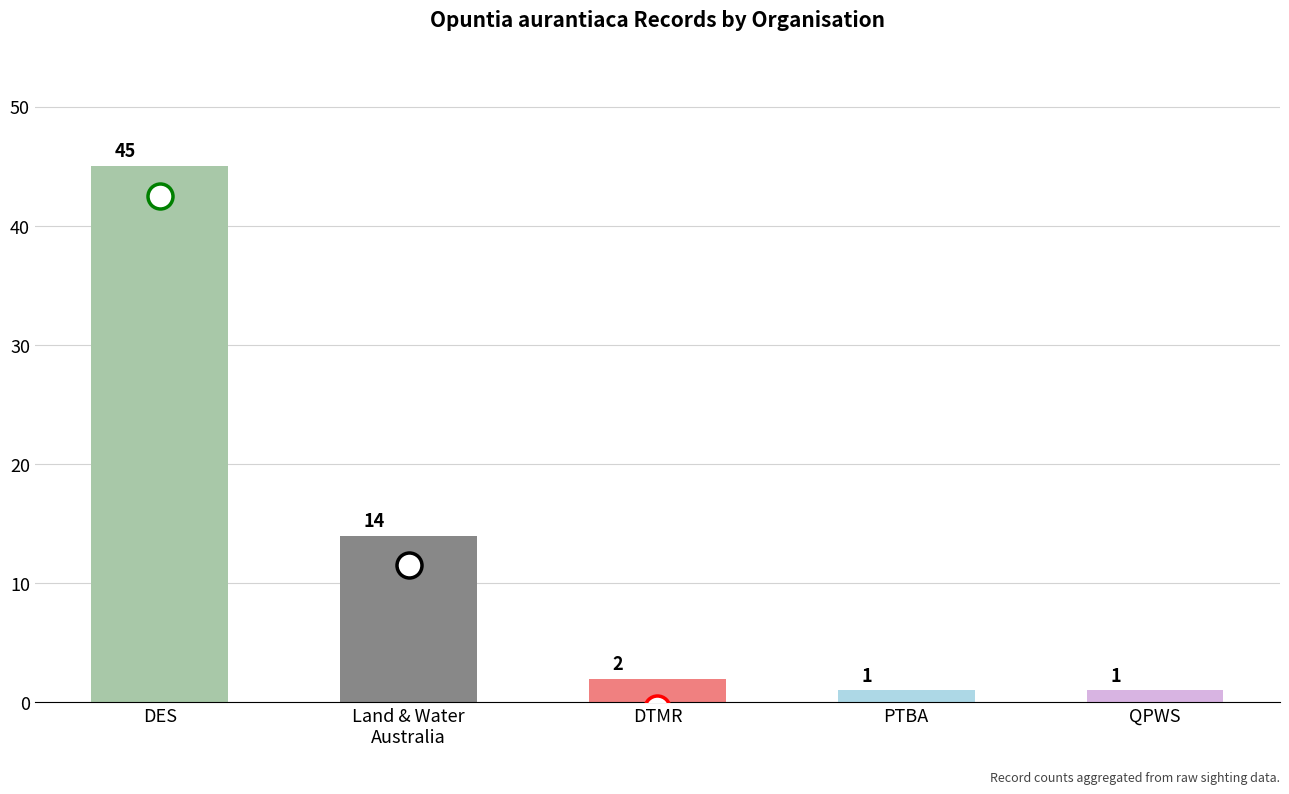

Reading right to left, transcribe all the data shown in this chart.

QPWS=1	PTBA=1	DTMR=2	Land & Water
Australia=14	DES=45